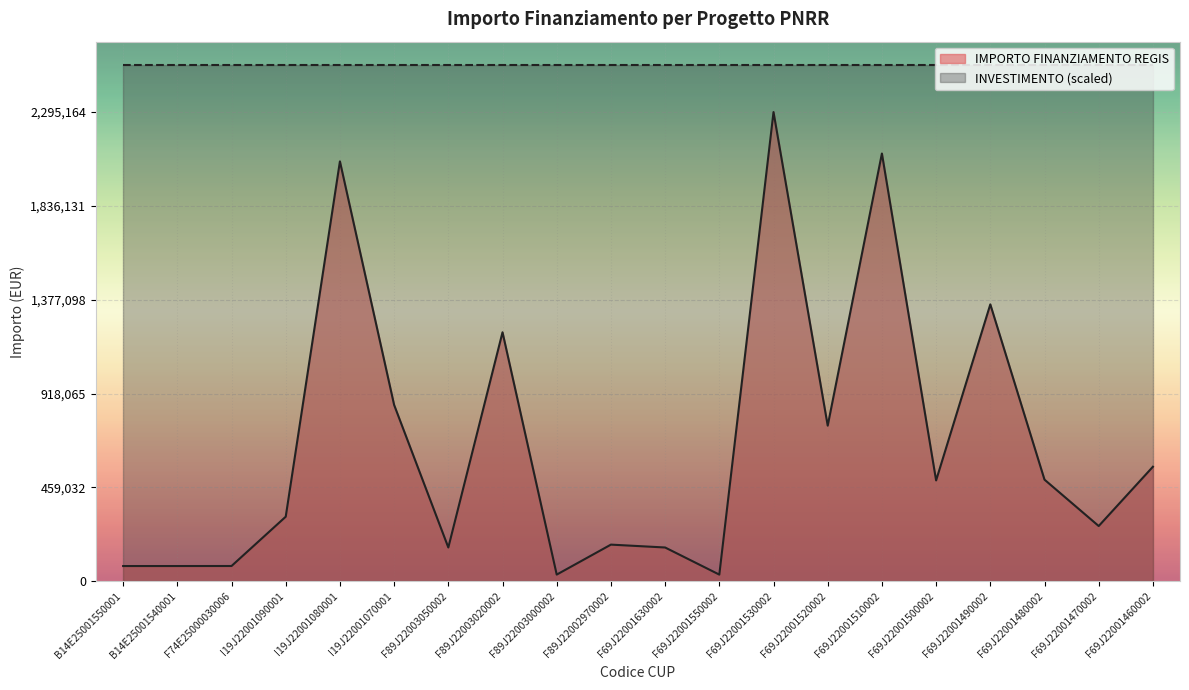

What value does the data have at F69J22001630002?

165553.7